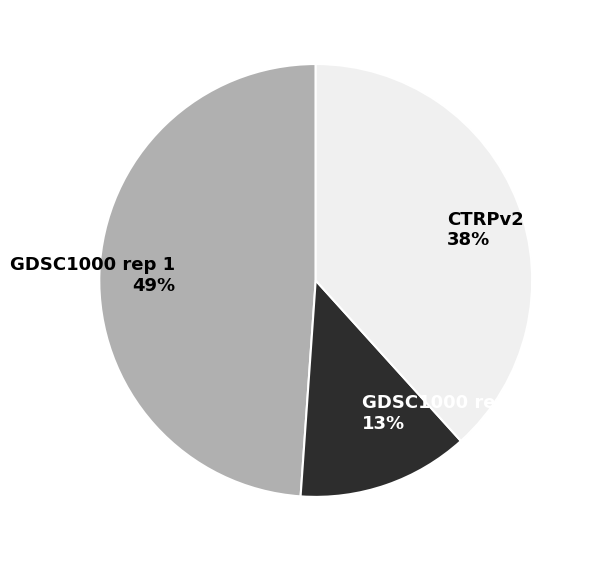

What percentage is the GDSC1000 rep 2 slice, to the nearest percent?

13%